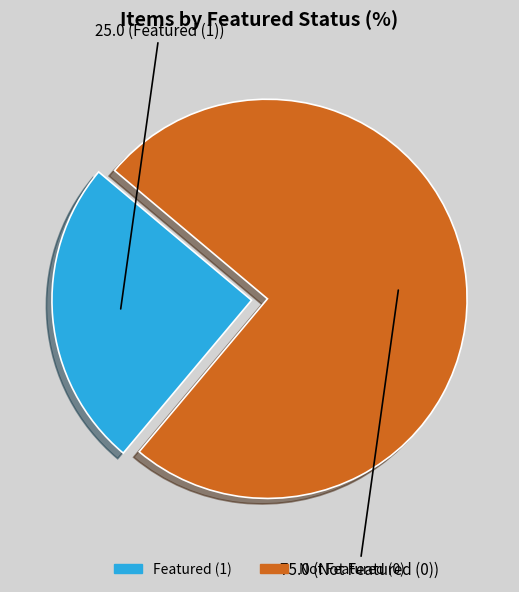

Is Featured (1) the majority of the pie?

No